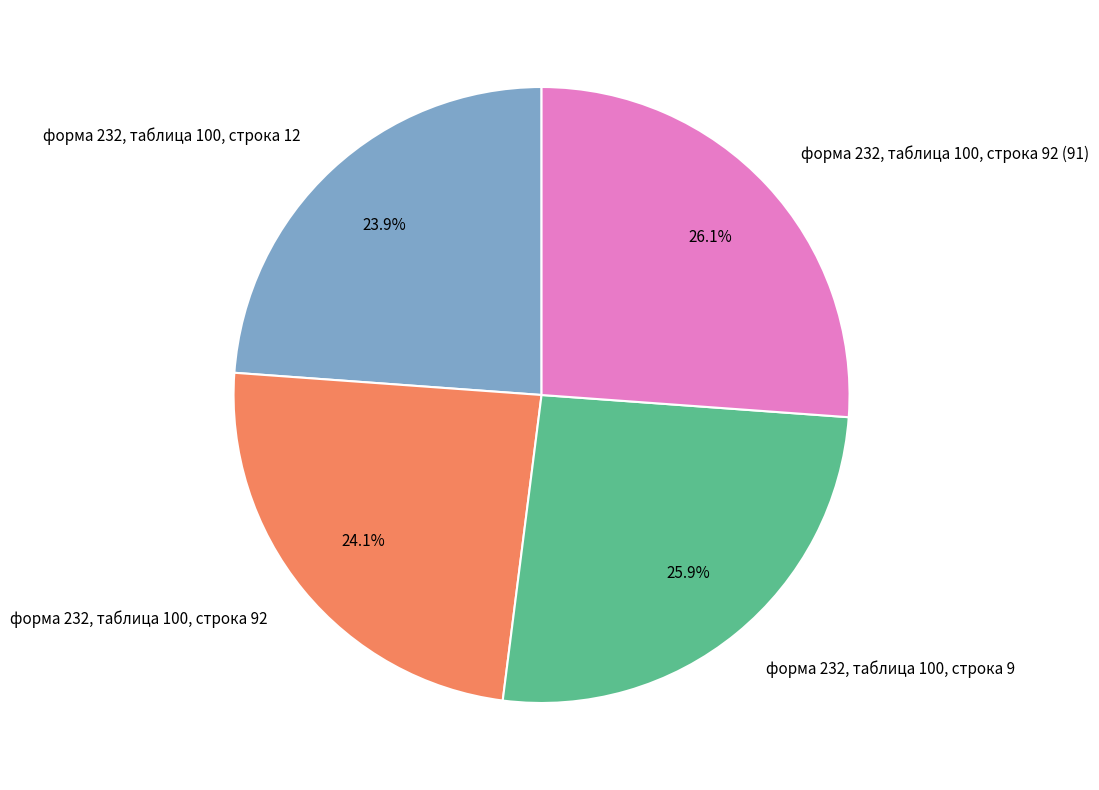

To the nearest percent, what is the combined percentage of форма 232, таблица 100, строка 9 and форма 232, таблица 100, строка 92?

50%